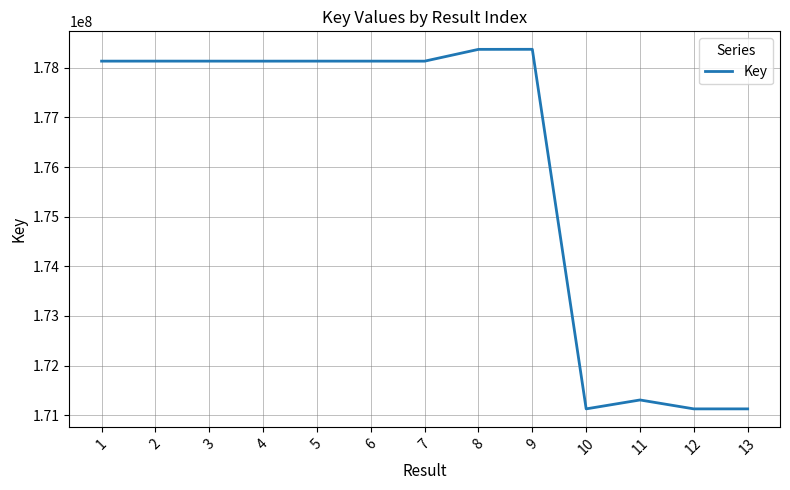

The value at 5 is 49658747. True or false?

False